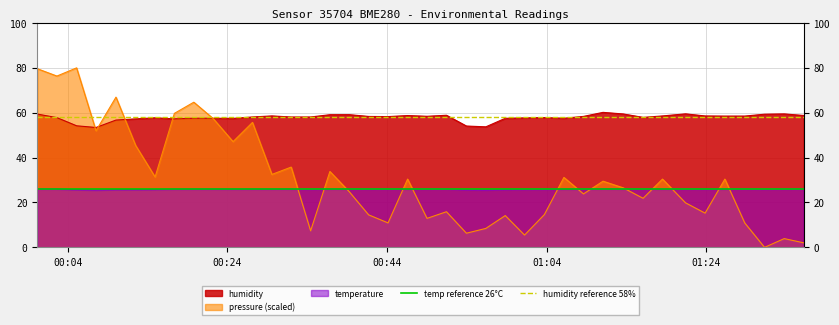

What is the maximum value for humidity?

60.2